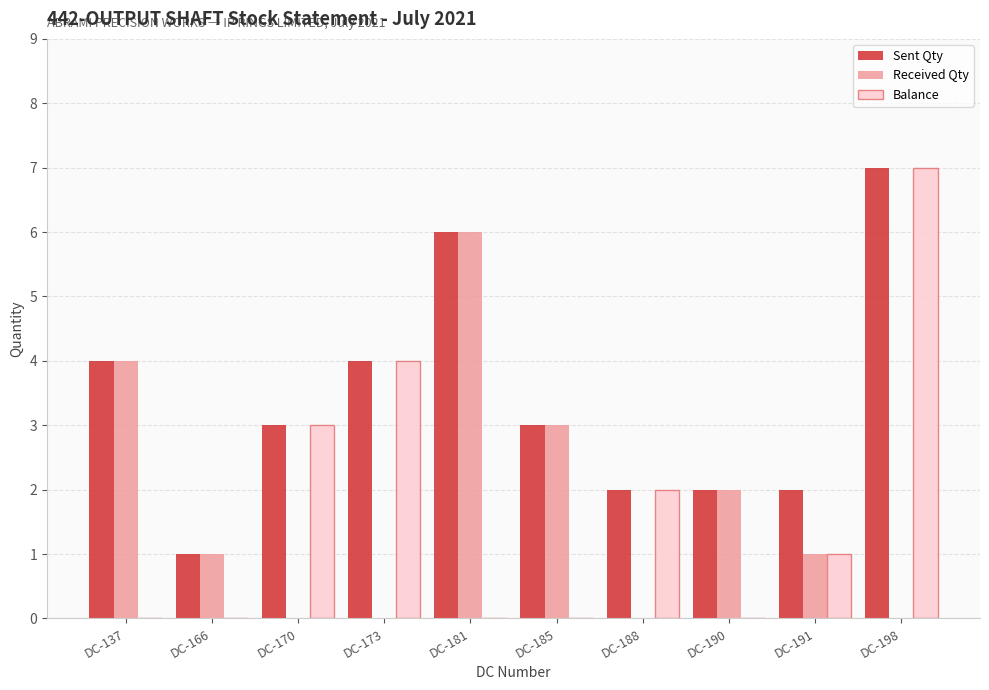

What is the sum of the Received Qty values at DC-191 and DC-181?

7